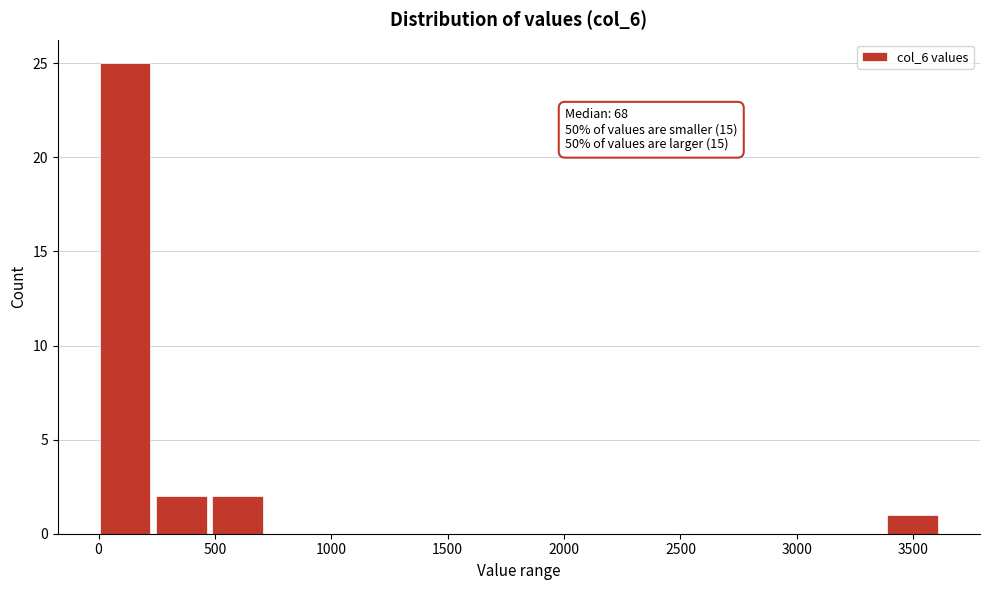

Over which range of the x-axis is the bar tallest?

0 to 250